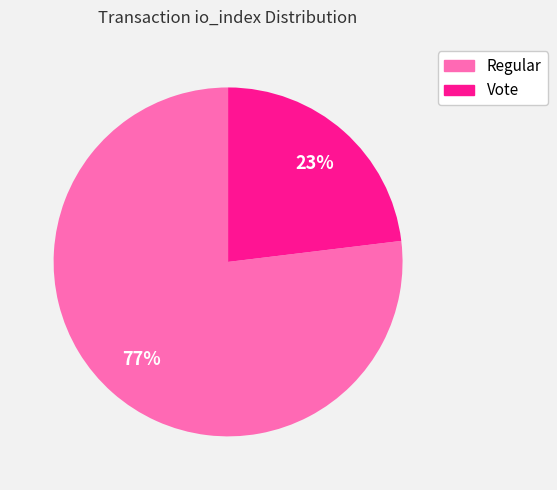

Count the number of slices in the pie.

2